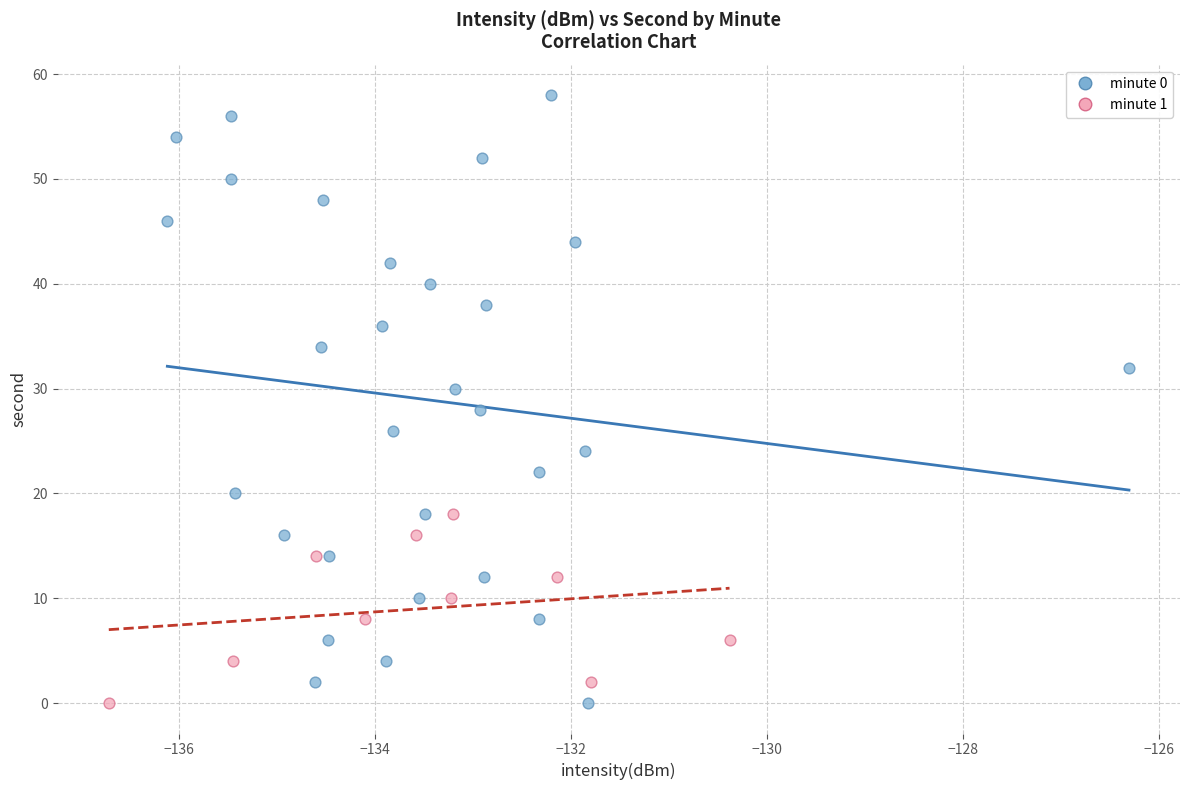

Which series has the widest spread of Y values?

minute 0